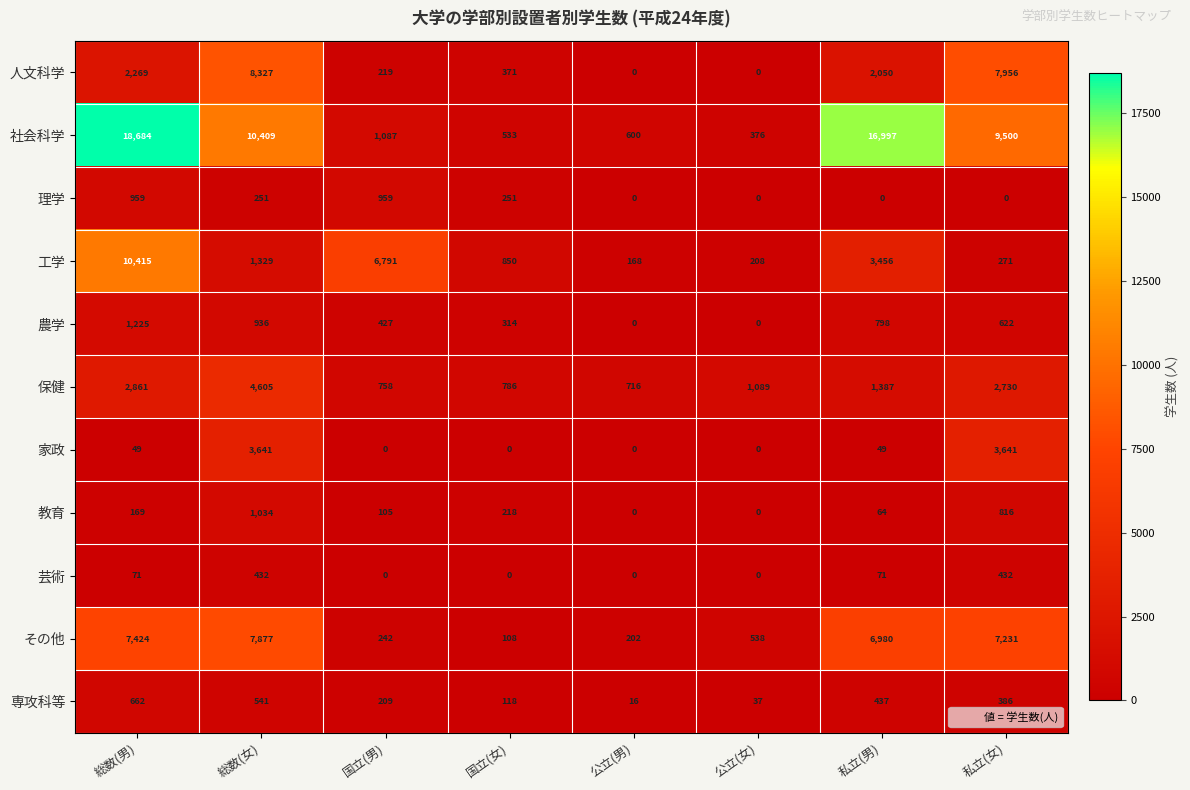

Where is 教育 nearest to the value 517?

国立(女)